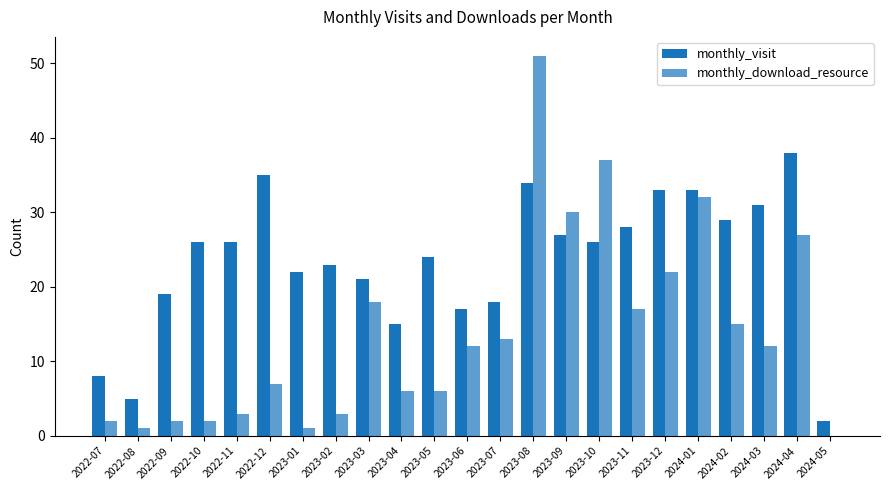

Are the bars grouped side by side (vs. stacked)?

Yes